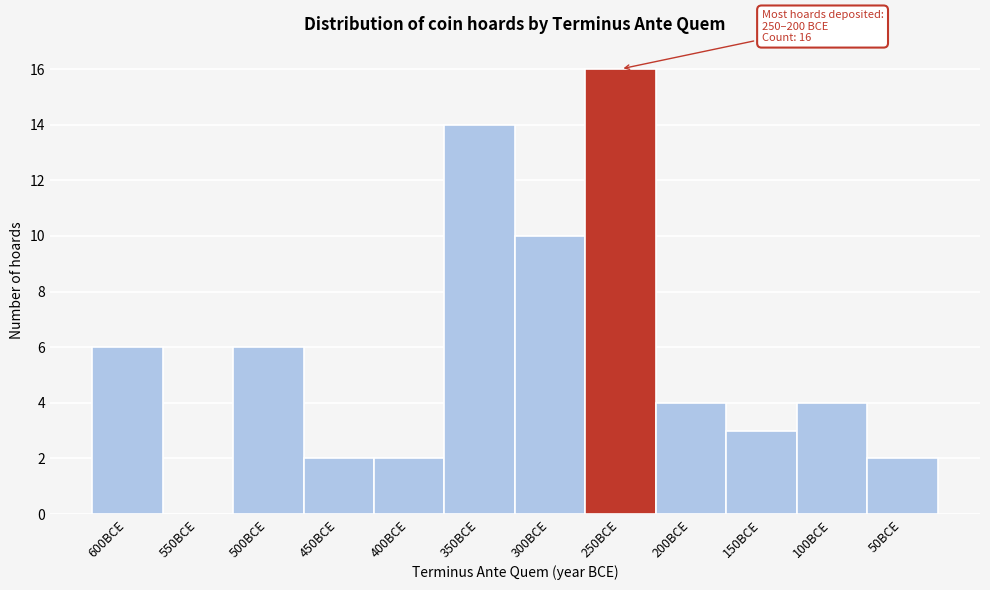

Reading left to right, what are all the values shown in this chart?

600BCE=6	550BCE=0	500BCE=6	450BCE=2	400BCE=2	350BCE=14	300BCE=10	250BCE=16	200BCE=4	150BCE=3	100BCE=4	50BCE=2